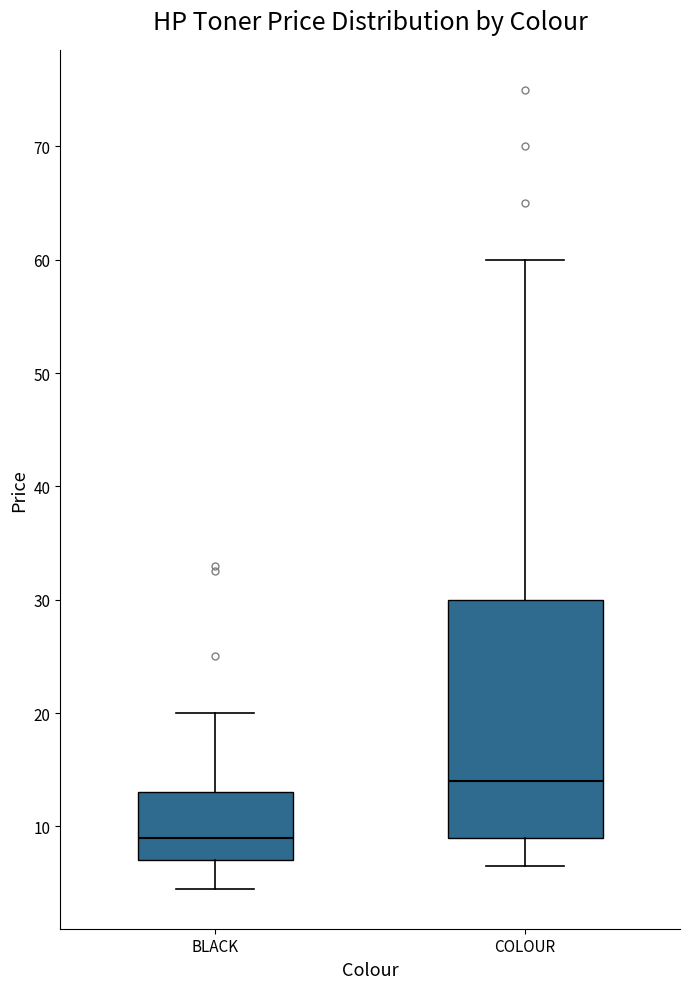

Comparing the boxes themselves (not the whiskers), which one is the tallest?

COLOUR